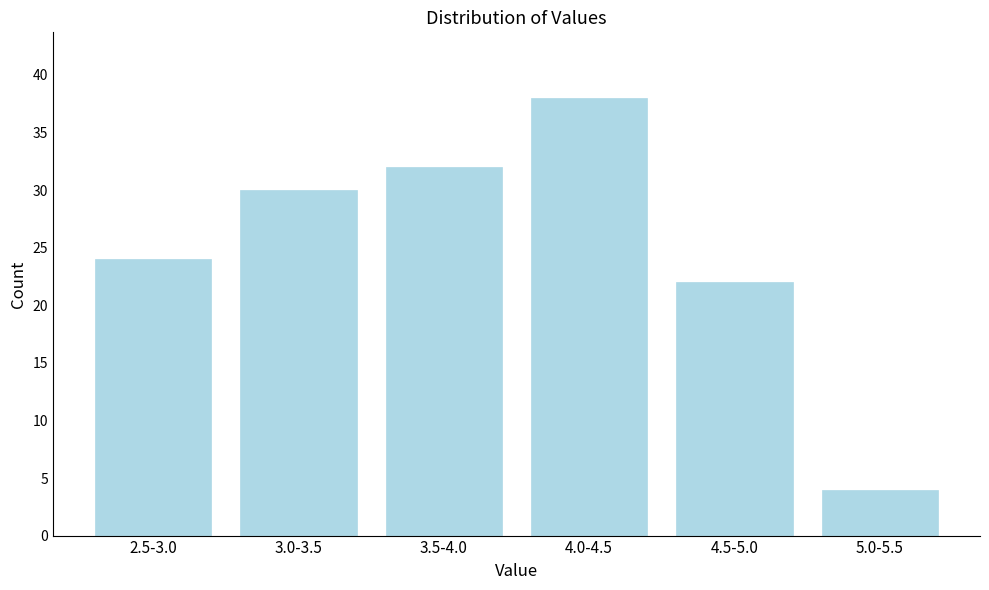

Reading left to right, transcribe all the data shown in this chart.

2.5-3.0=24	3.0-3.5=30	3.5-4.0=32	4.0-4.5=38	4.5-5.0=22	5.0-5.5=4